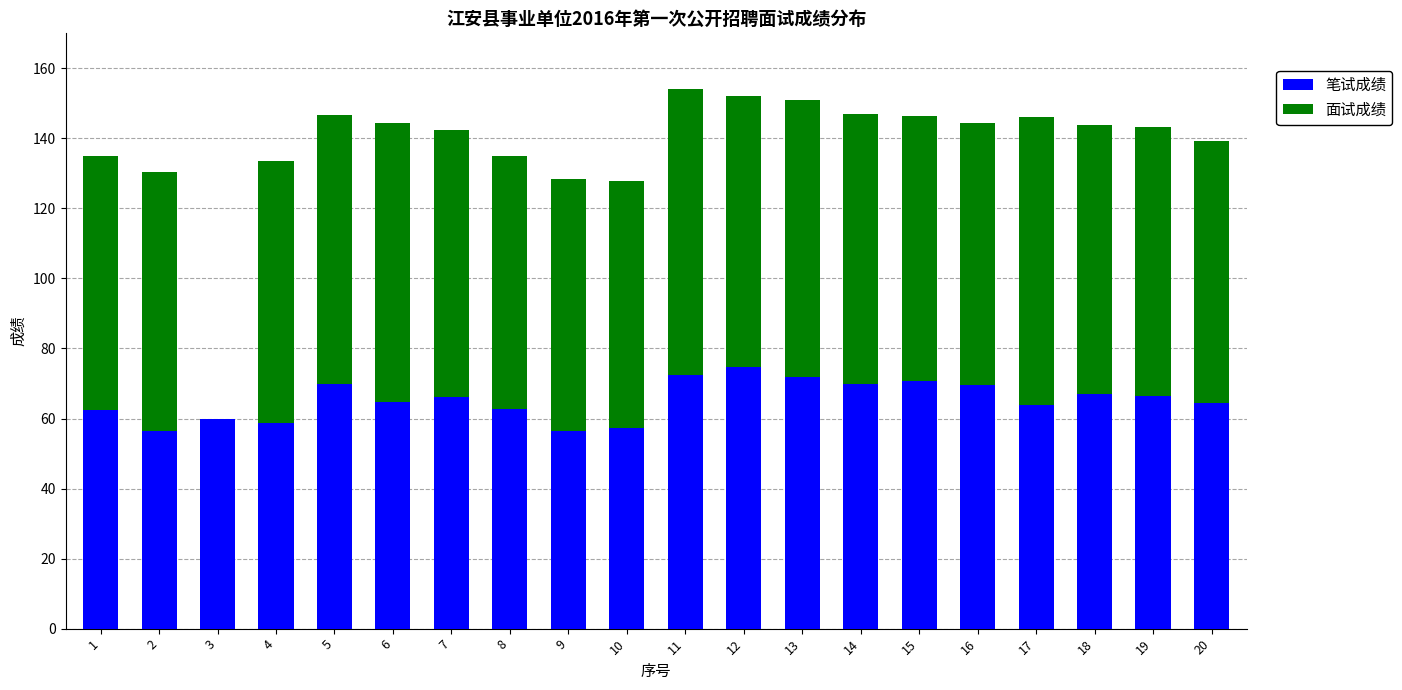

Does the chart contain stacked bars?

Yes